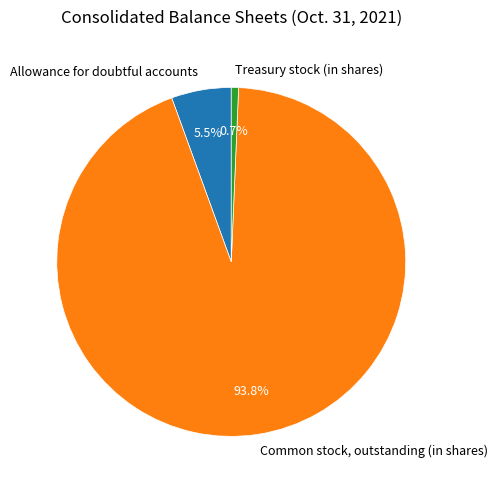

Rank the categories by value from lowest to highest.

Treasury stock (in shares), Allowance for doubtful accounts, Common stock, outstanding (in shares)